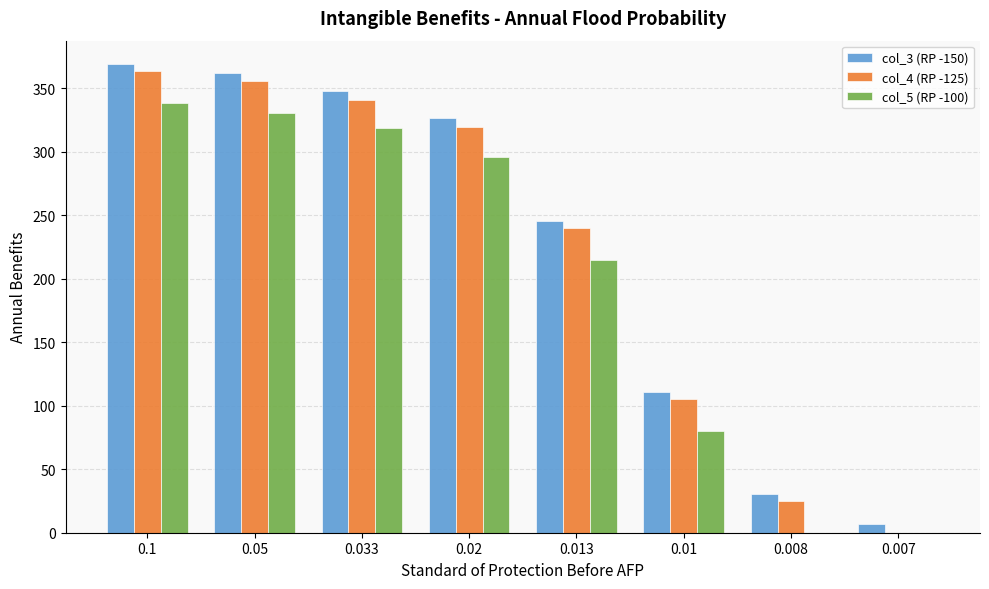

How many series are shown in this chart?

3